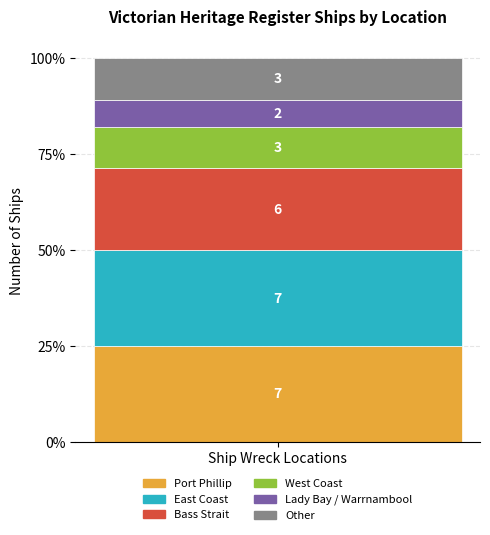

Does the chart contain stacked bars?

Yes